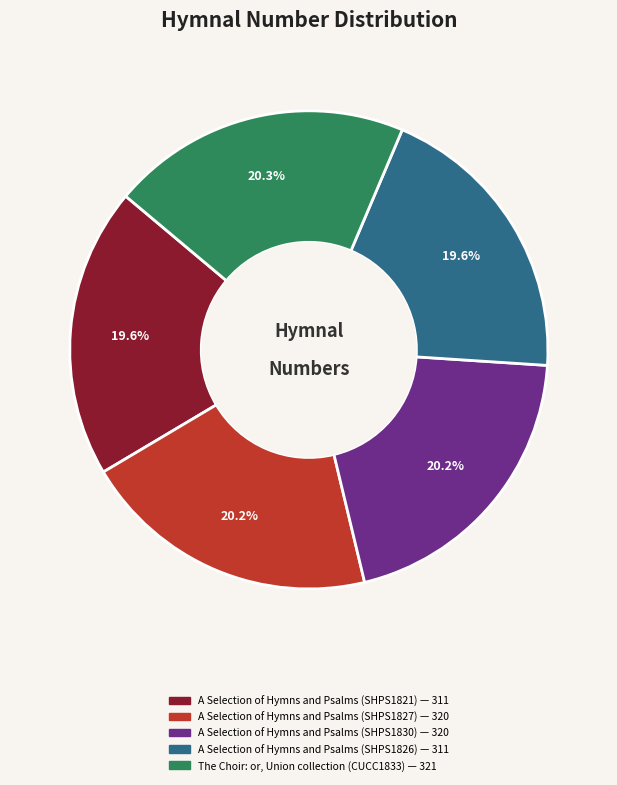

Do A Selection of Hymns and Psalms (SHPS1826) and The Choir: or, Union collection (CUCC1833) together represent more than half of the pie?

No